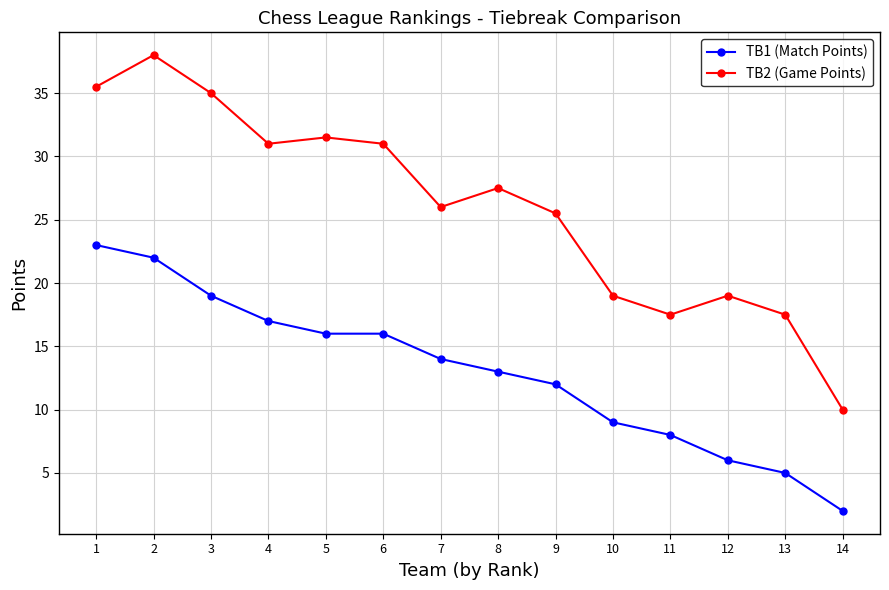

What is the difference between the TB1 (Match Points) values at 7 and 3?

5.0